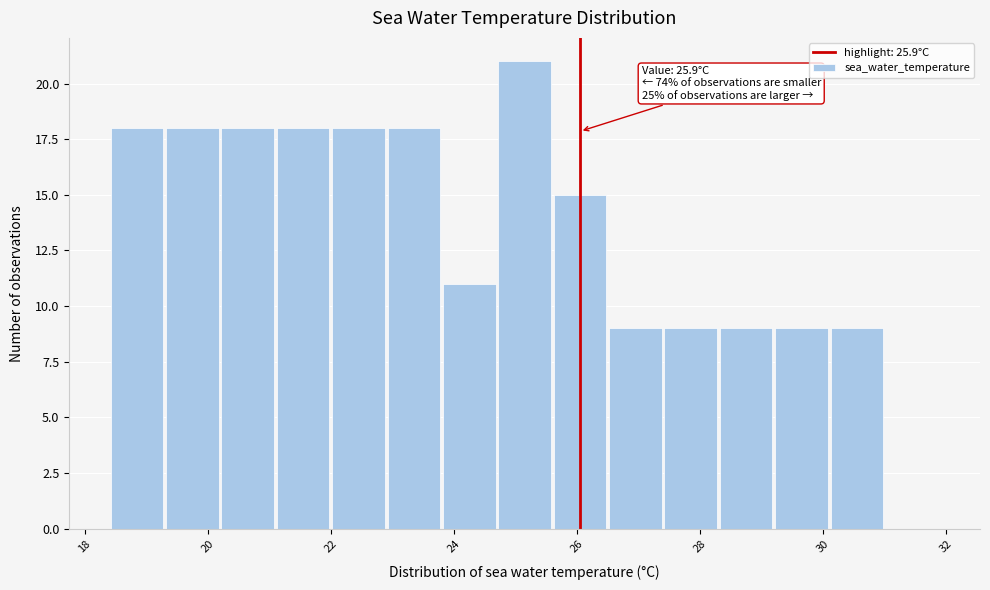

Which range on the x-axis has the tallest bar?

24.7 to 25.6